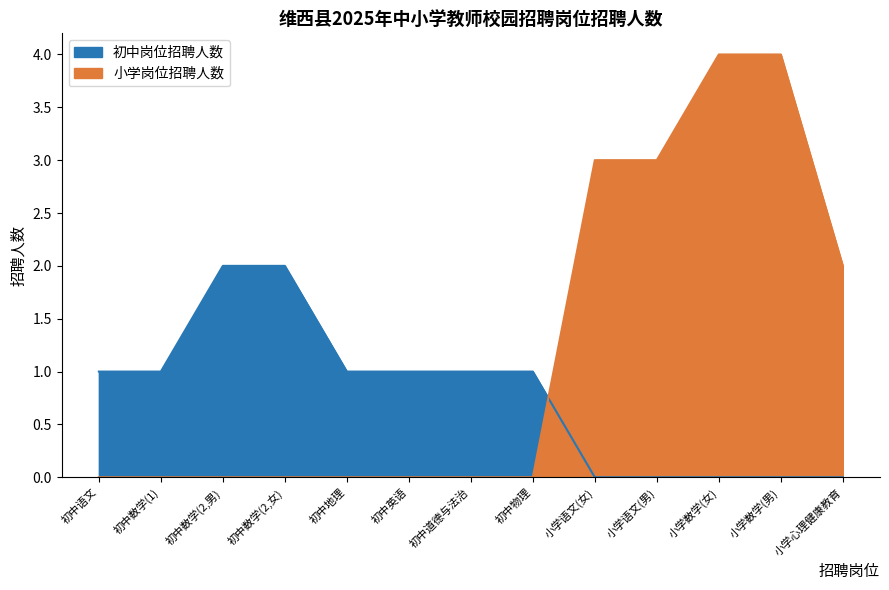

Between 小学语文(女) and 小学数学(女), which is larger?

小学语文(女)